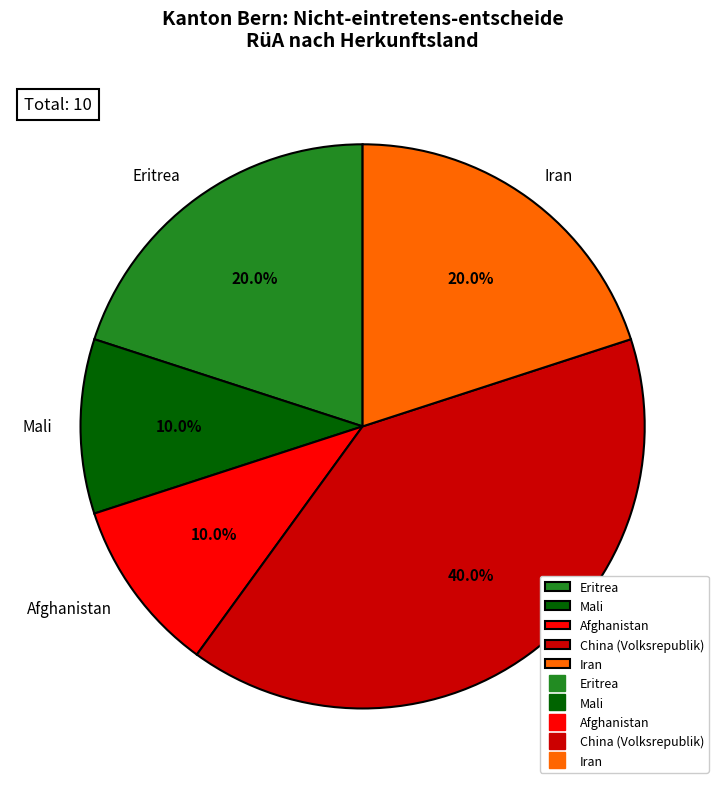

Which category has the biggest portion of the pie?

China (Volksrepublik)